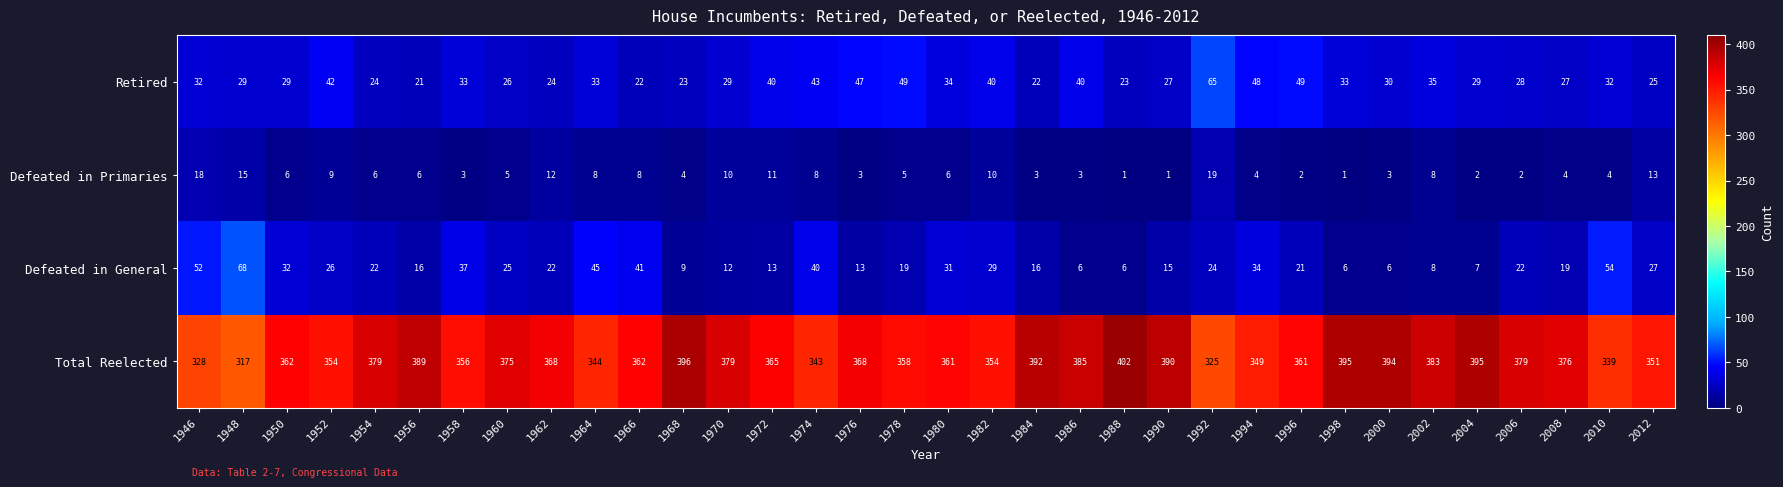

At how many categories does at least one series exceed 315?

34